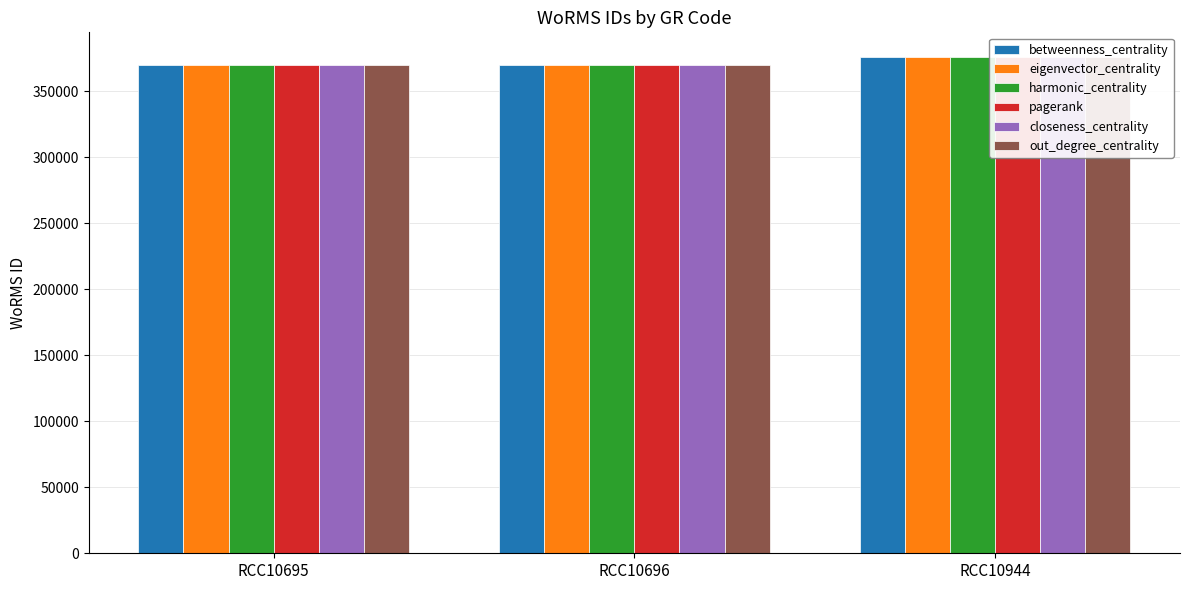

What are all the series names shown in the legend?

betweenness_centrality, eigenvector_centrality, harmonic_centrality, pagerank, closeness_centrality, out_degree_centrality